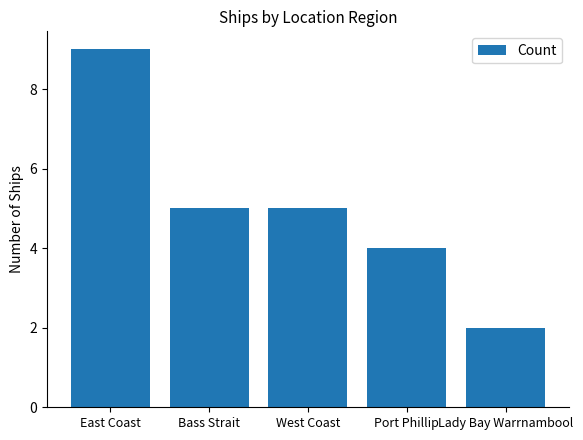

Read the value at Port Phillip.

4